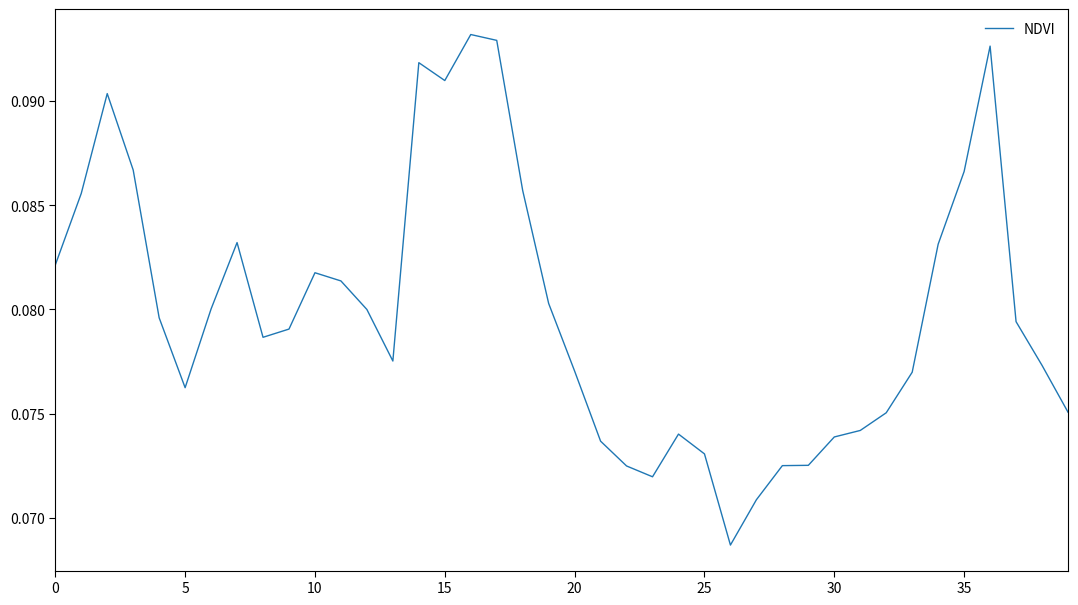

Reading right to left, list all the values displayed in this chart.

0.1	0.1	0.1	0.1	0.1	0.1	0.1	0.1	0.1	0.1	0.1	0.1	0.1	0.1	0.1	0.1	0.1	0.1	0.1	0.1	0.1	0.1	0.1	0.1	0.1	0.1	0.1	0.1	0.1	0.1	0.1	0.1	0.1	0.1	0.1	0.1	0.1	0.1	0.1	0.1